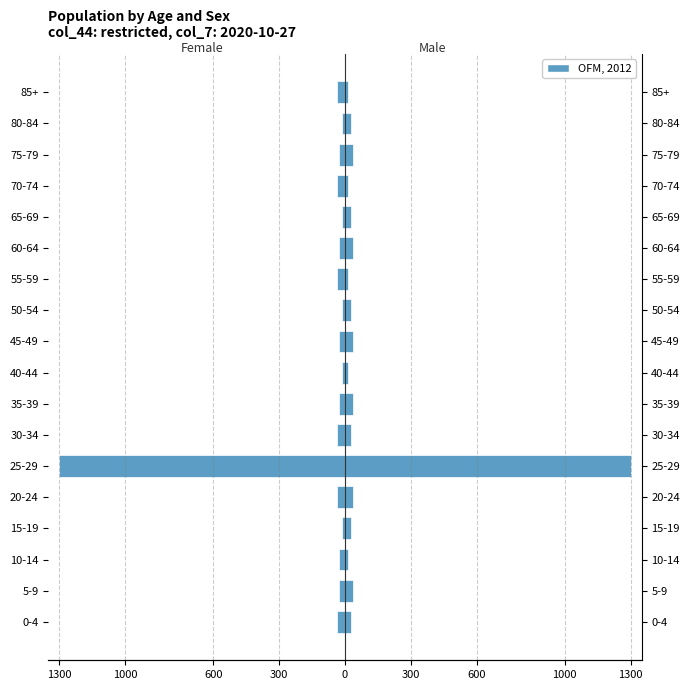

True or false: the data shows -14.0 at 50-54.

True